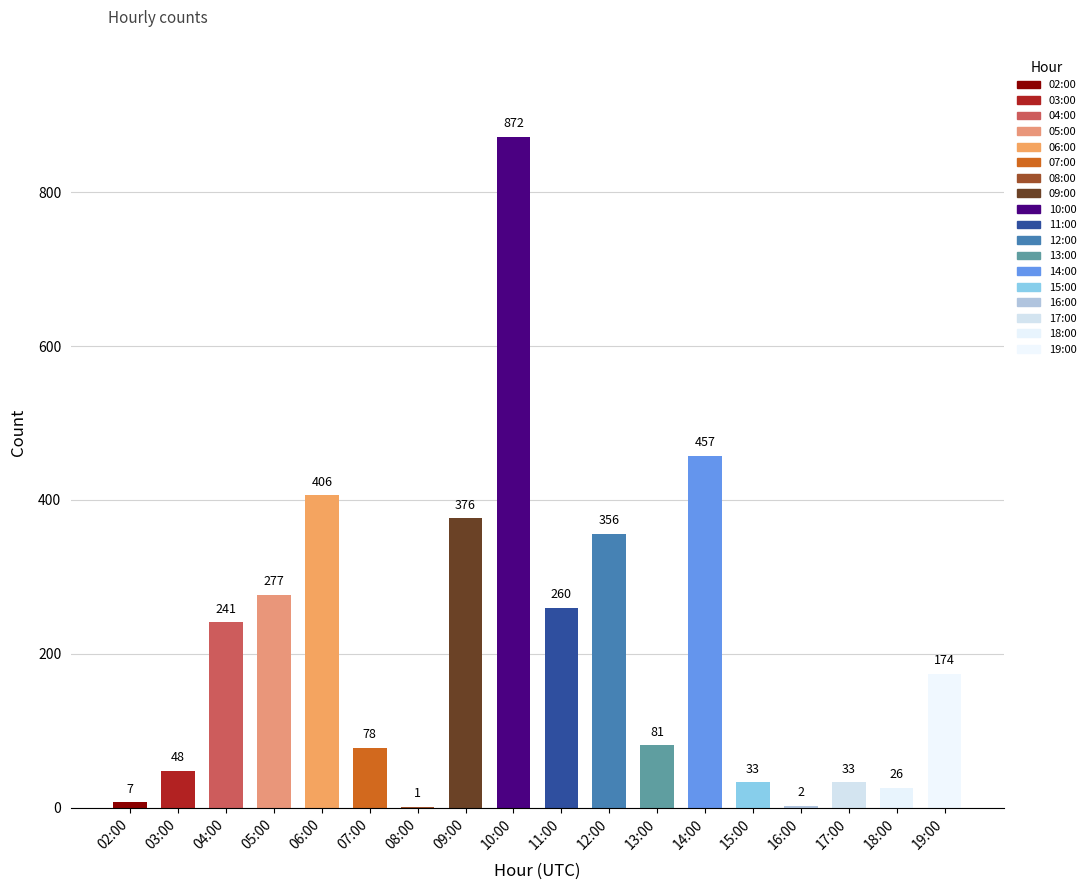

What is the sum of all values?

3728